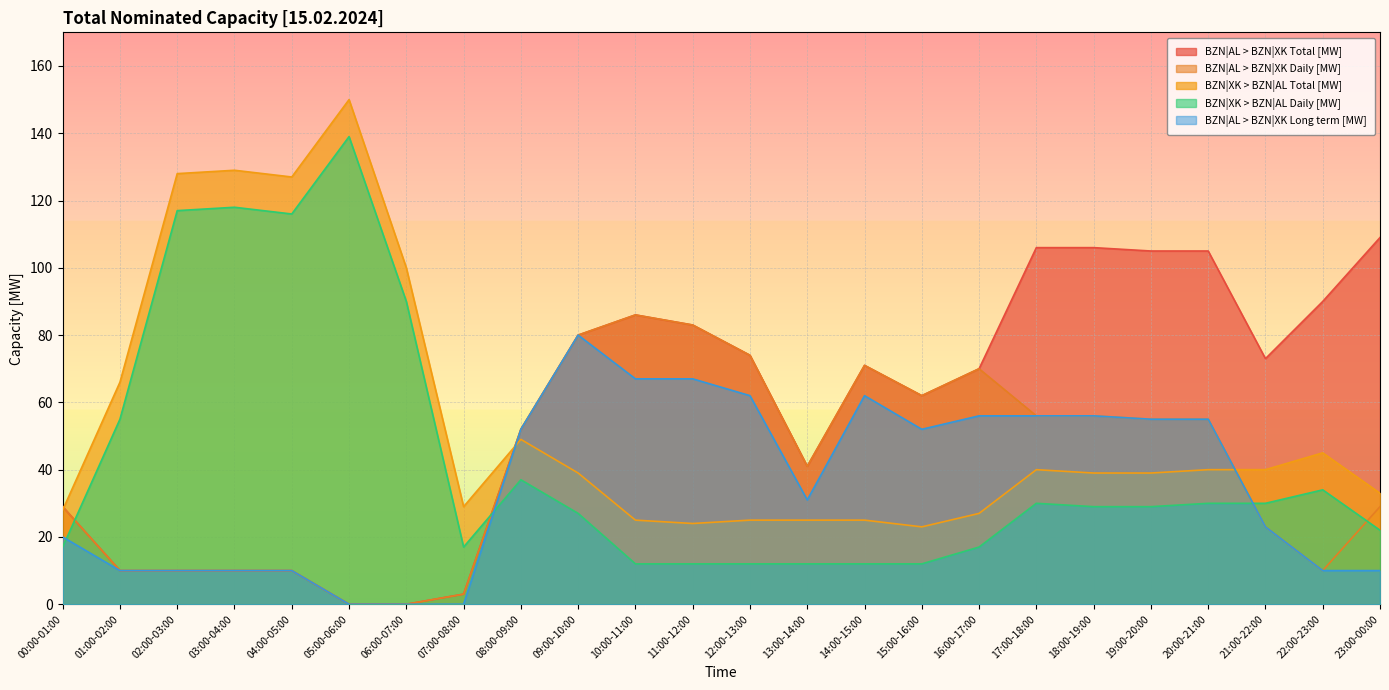

After their last crossing, which series has the higher values: BZN|AL > BZN|XK Total [MW] or BZN|XK > BZN|AL Daily [MW]?

BZN|AL > BZN|XK Total [MW]